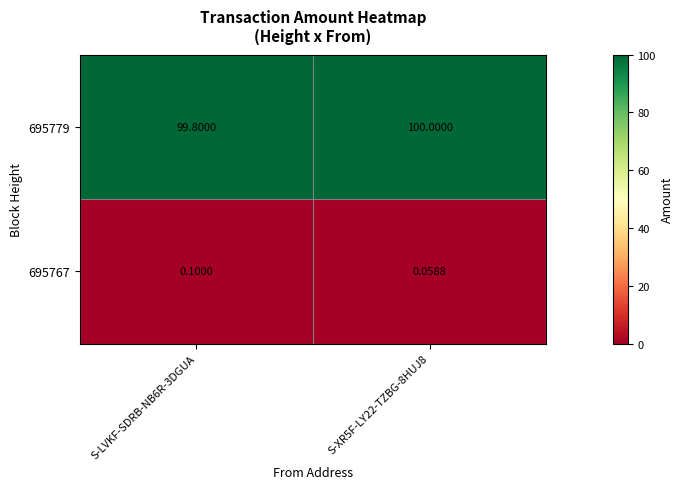

Is the value of 695779 at S-XR5F-LY22-TZBG-8HUJ8 greater than the value of 695767 at S-LVKF-SDRB-NB6R-3DGUA?

Yes